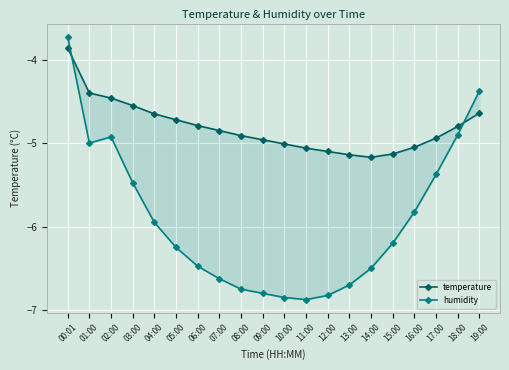

What is the average value of the temperature series?

-4.8